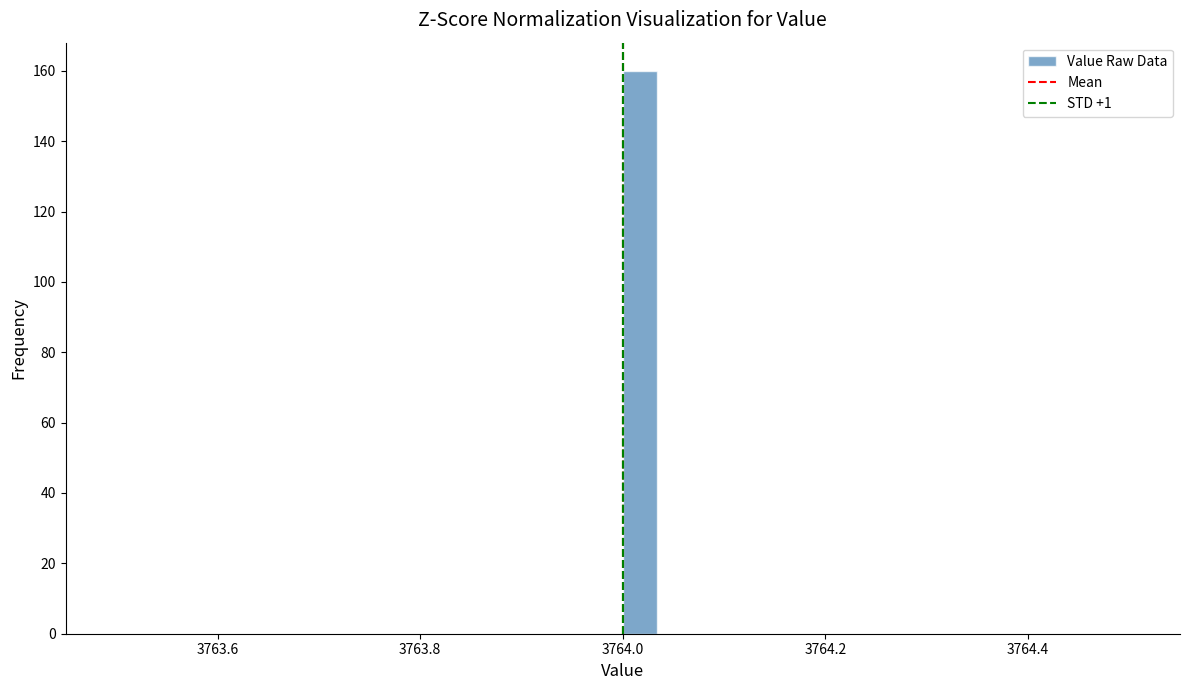

Read against the x-axis, roughly where is the centre of the tallest bar?

3764.02